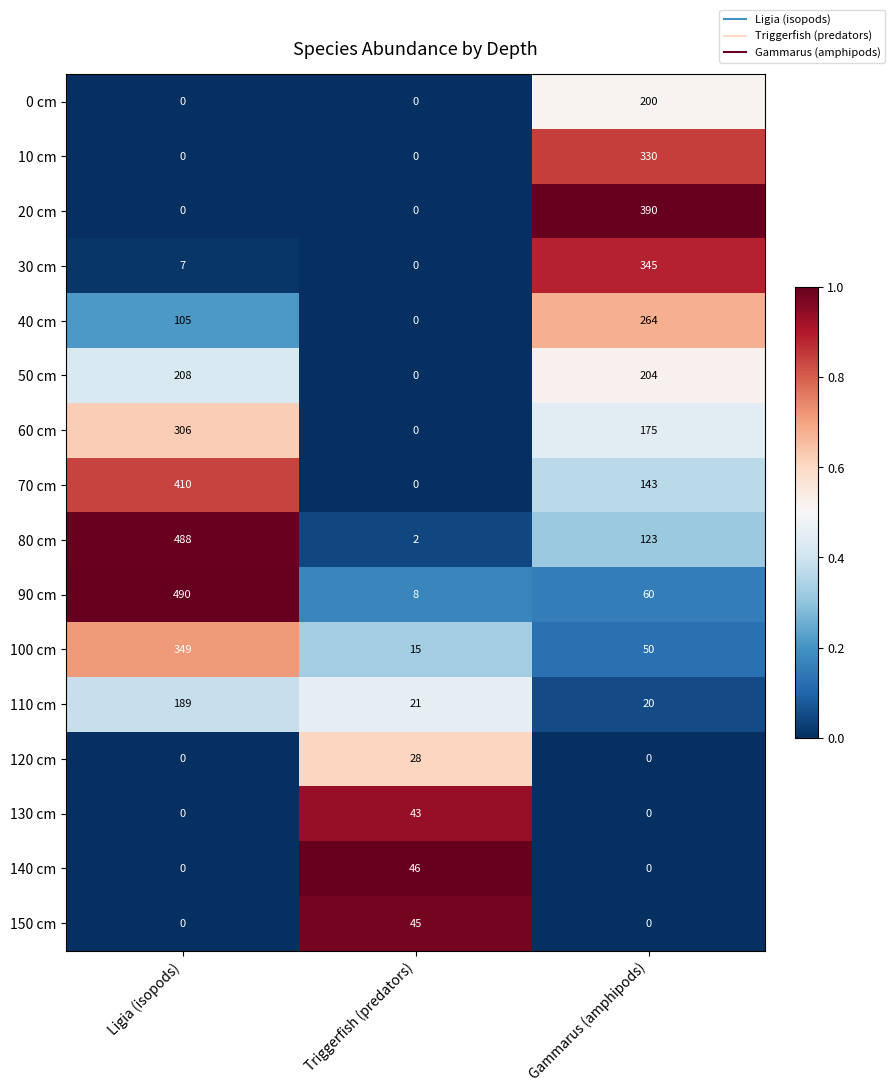

True or false: 70 cm has a value of 0 at Triggerfish (predators).

True